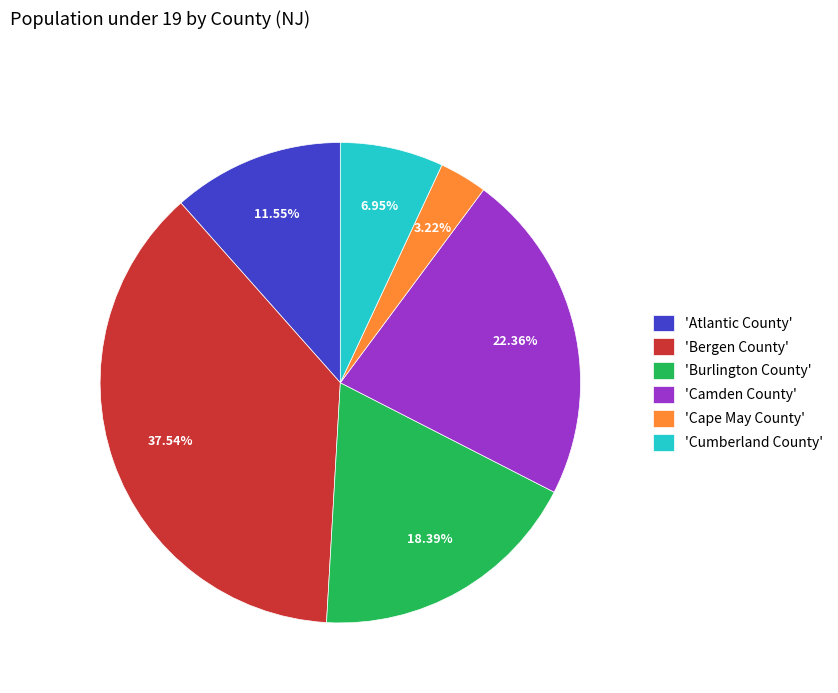

Does 'Atlantic County' account for over 50% of the chart?

No